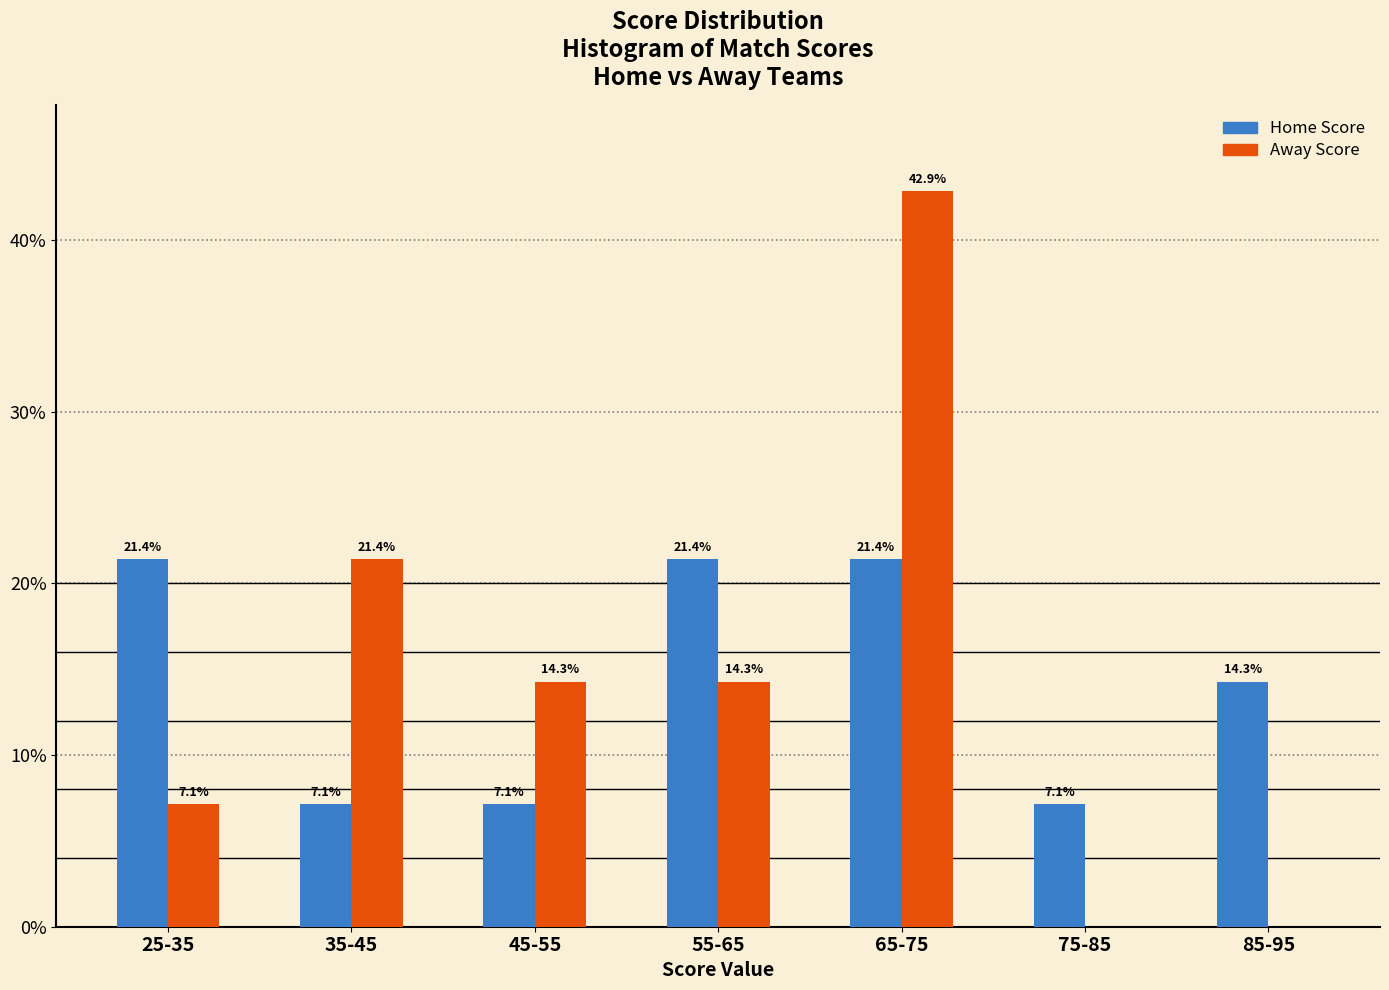

Reading left to right, what are all the values shown in this chart?

Home Score: 25-35=21.4	35-45=7.1	45-55=7.1	55-65=21.4	65-75=21.4	75-85=7.1	85-95=14.3
Away Score: 25-35=7.1	35-45=21.4	45-55=14.3	55-65=14.3	65-75=42.9	75-85=0.0	85-95=0.0